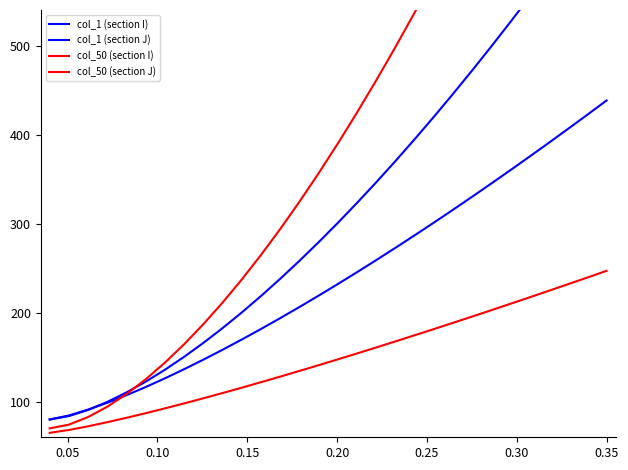

What is the sum of all col_1 (section J) values?

9583.1